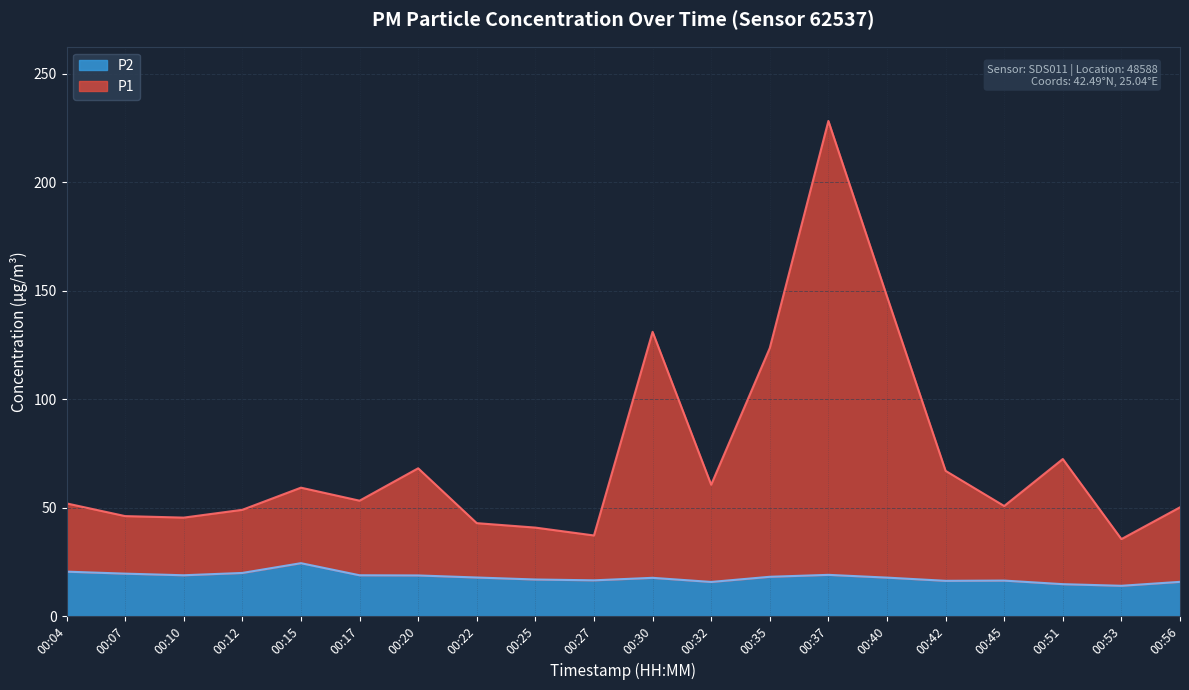

At which category does P1 reach its first local peak?

00:15